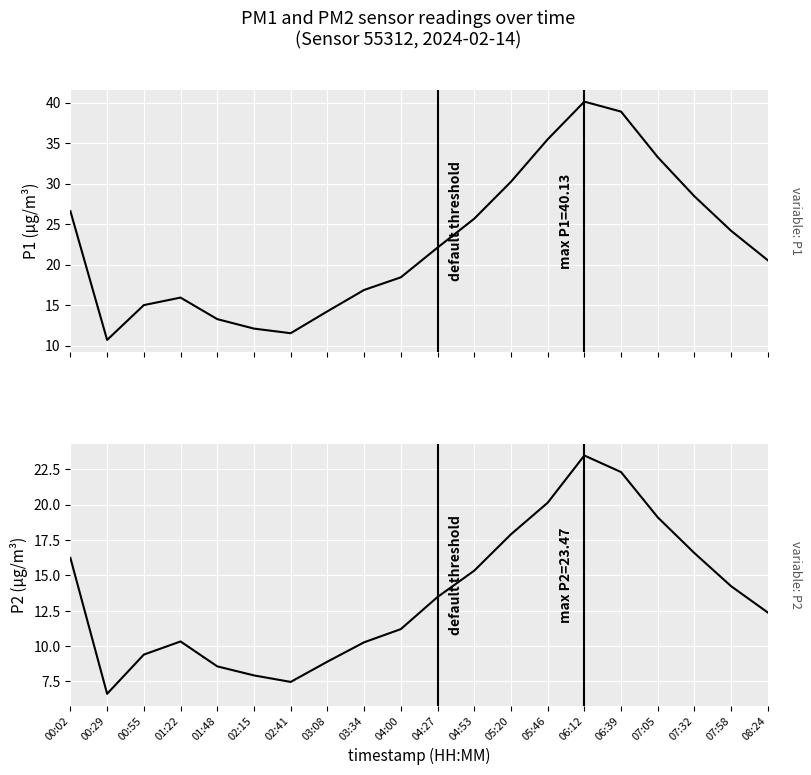

True or false: P2 and P1 intersect in this chart.

False